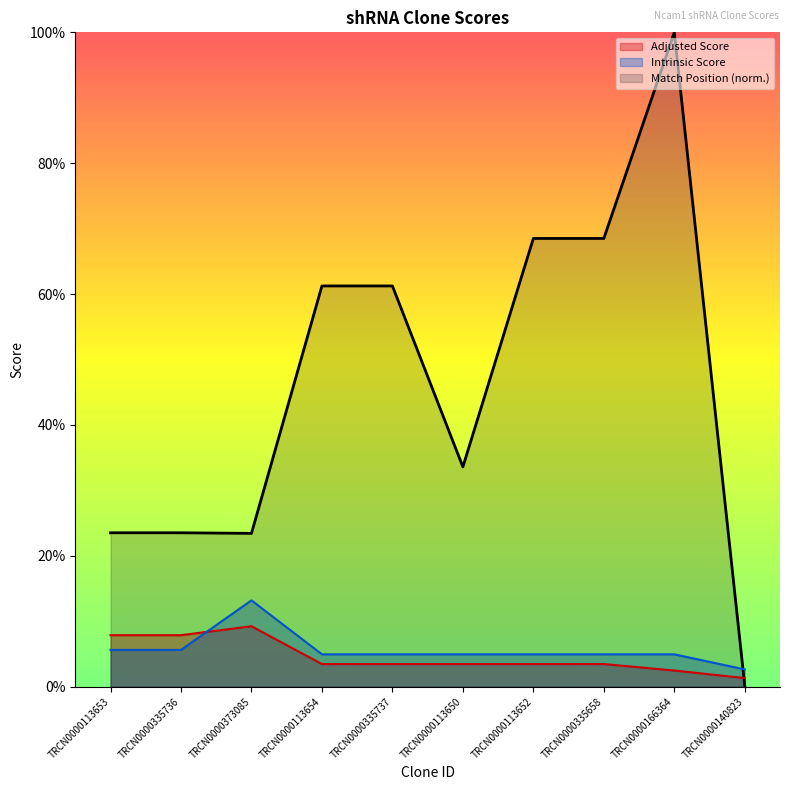

What is the sum of the Adjusted Score values at TRCN0000113653 and TRCN0000113654?

11.3